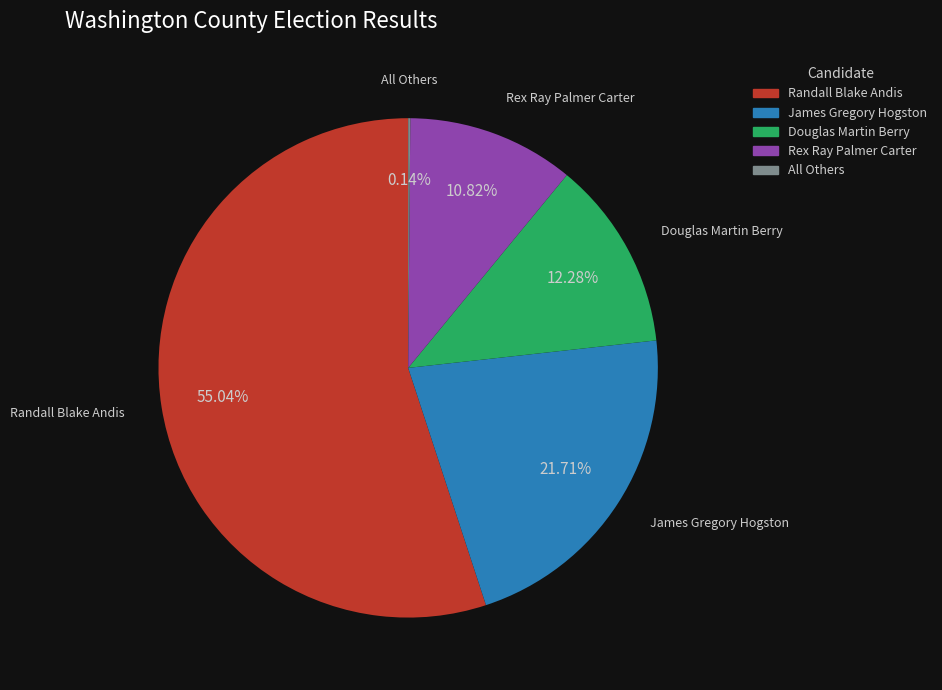

What is the largest slice in the pie chart?

Randall Blake Andis